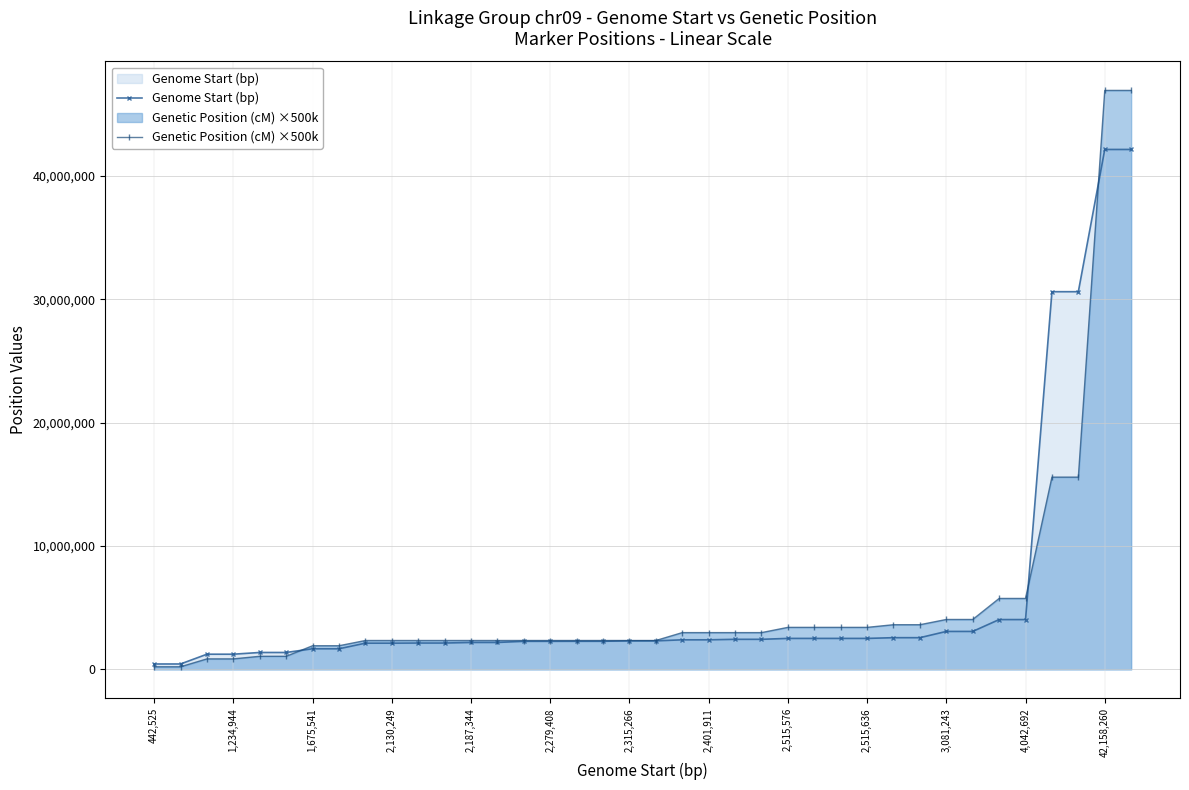

How many times do Genetic Position (cM) ×500k and Genome Start (bp) cross each other?

3